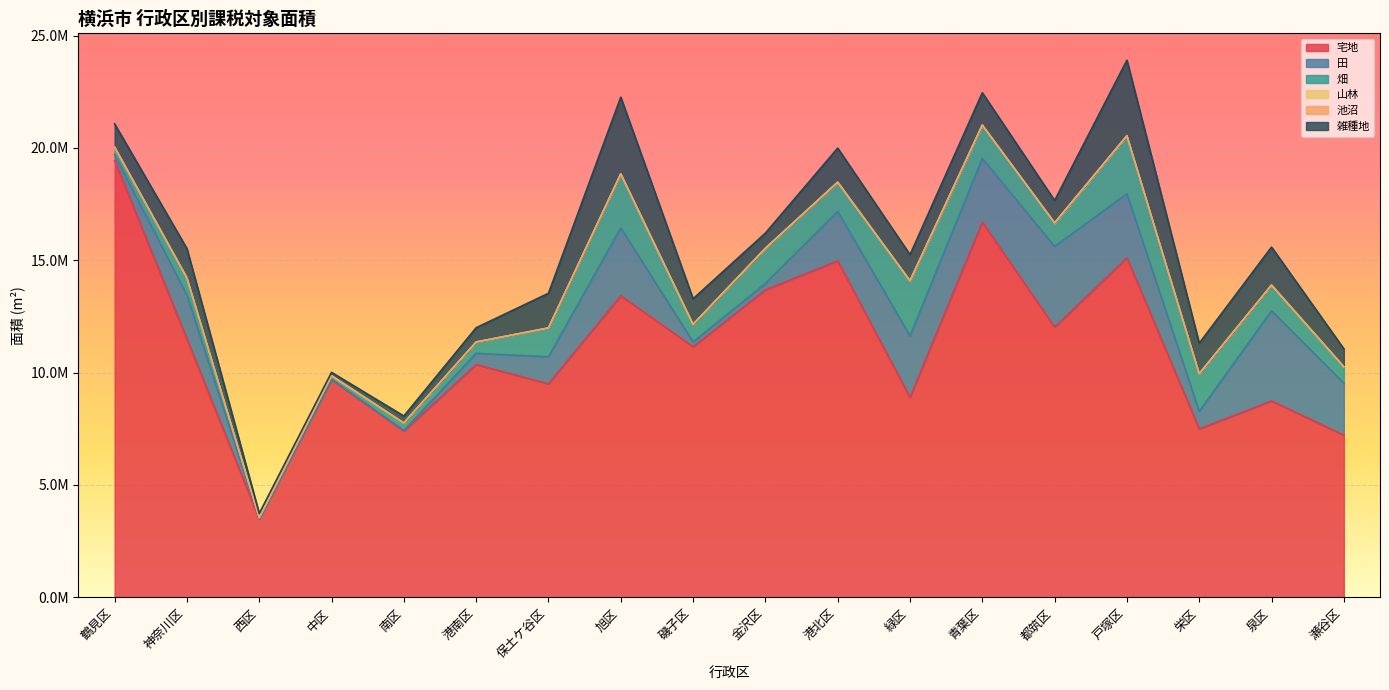

How many lines are shown in the chart?

6